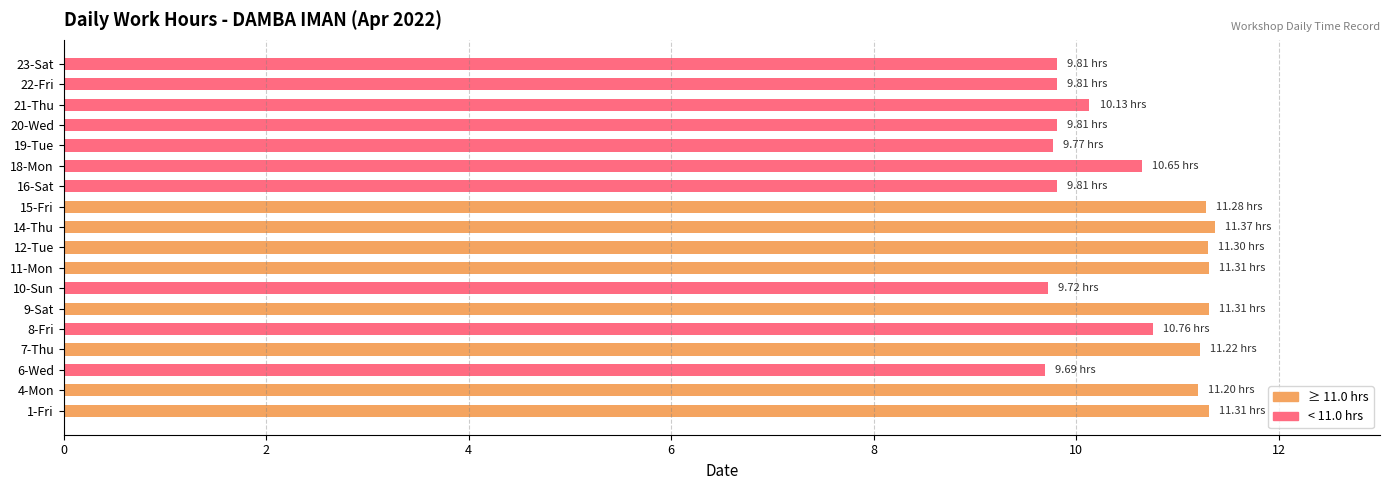

What is the average value?

10.6